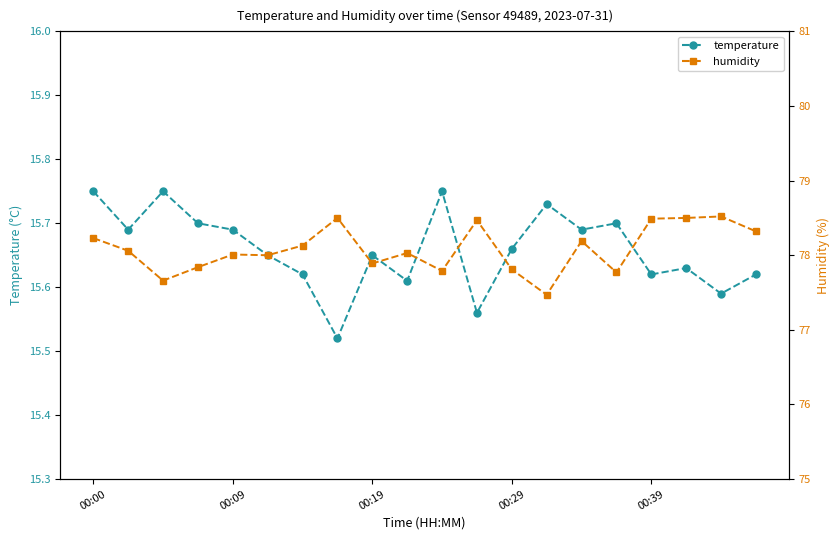

Is the value of humidity at 11 greater than the value of temperature at 7?

Yes